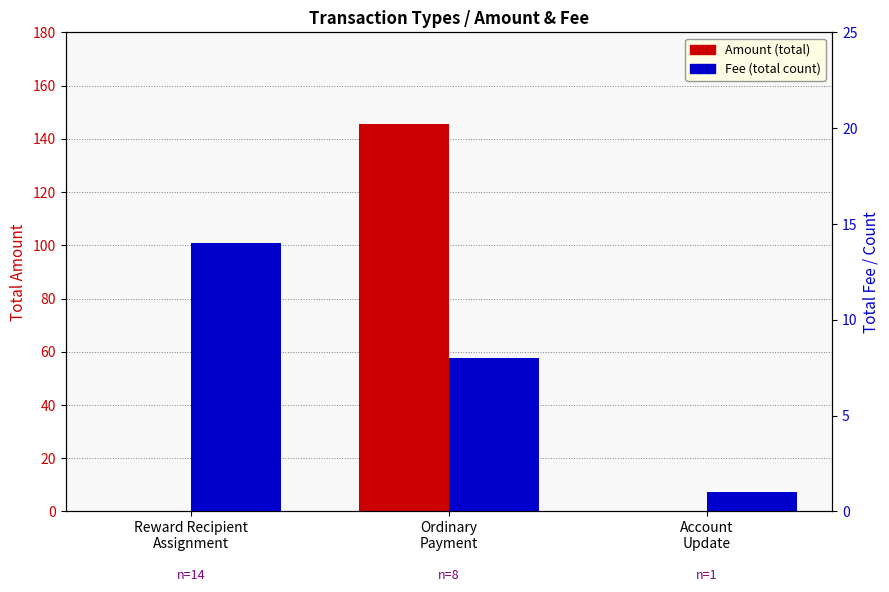

What is the difference between the maximum and second lowest values in the Fee (count) series?

6.0